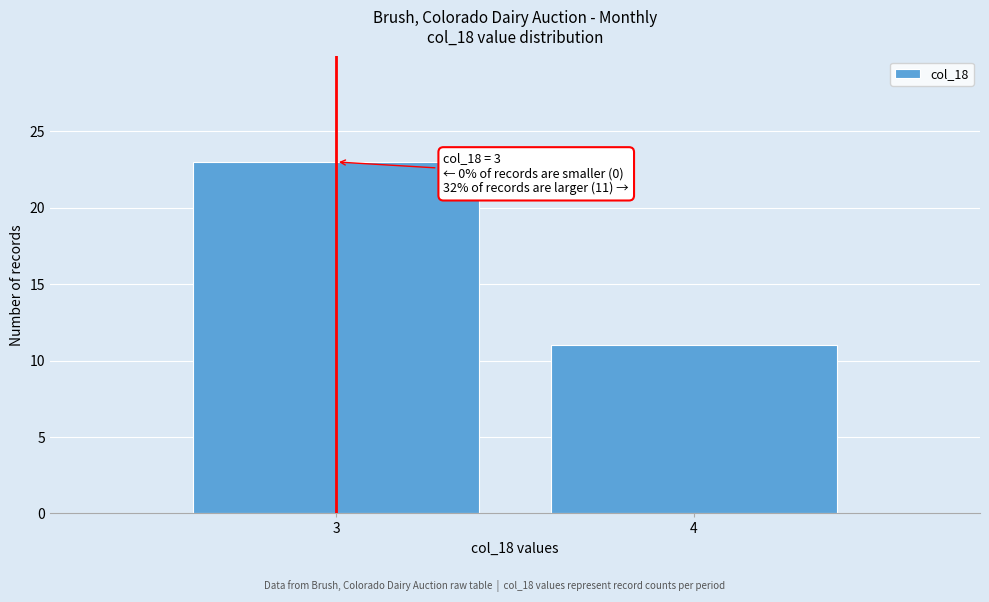

Reading left to right, extract all data points from this chart.

23	11